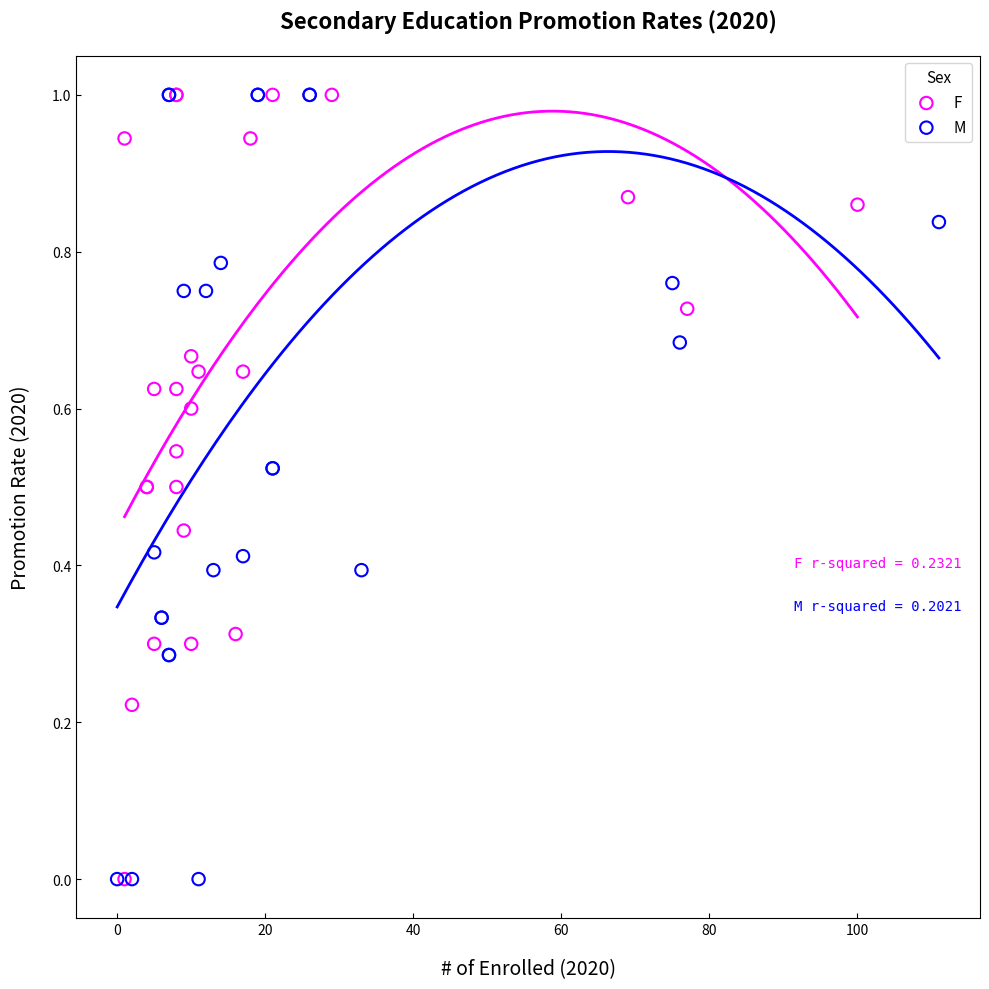

What are all the series names shown in the legend?

F, M